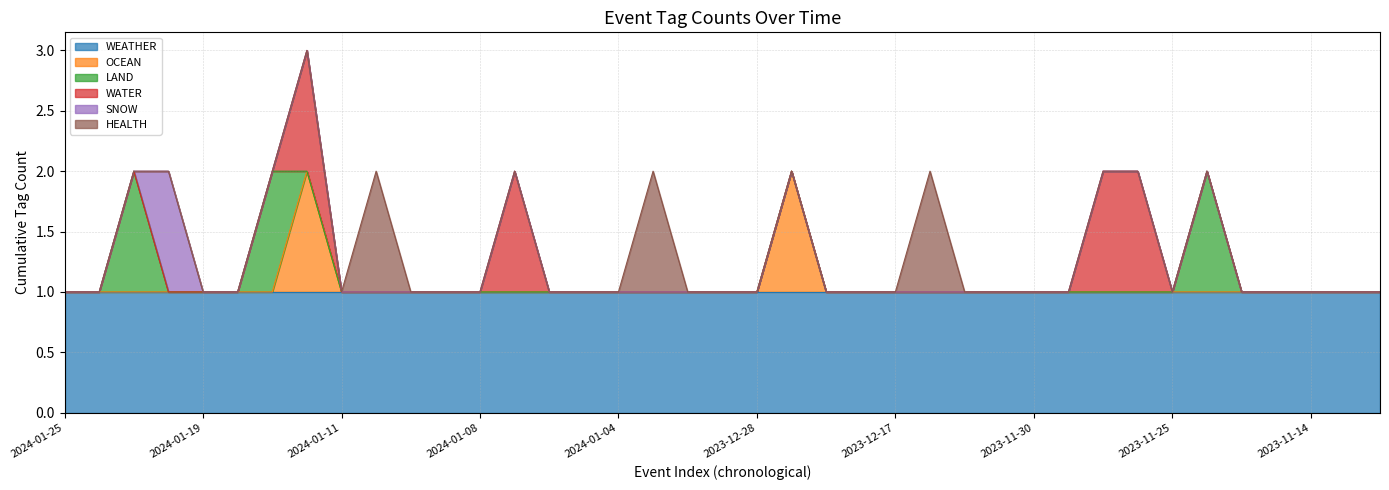

How many data points in SNOW are above 0?

1